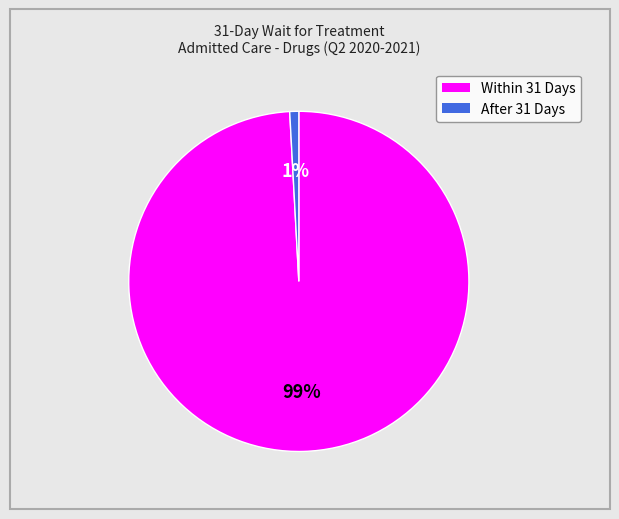

Is the sum of Within 31 Days and After 31 Days greater than half?

Yes